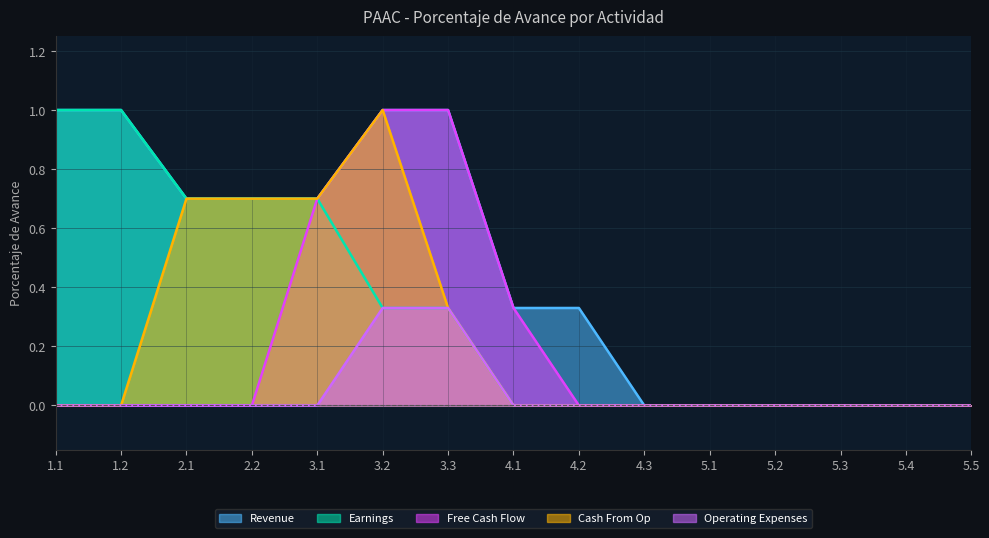

Count the Revenue values in the range 0 to 1.

15